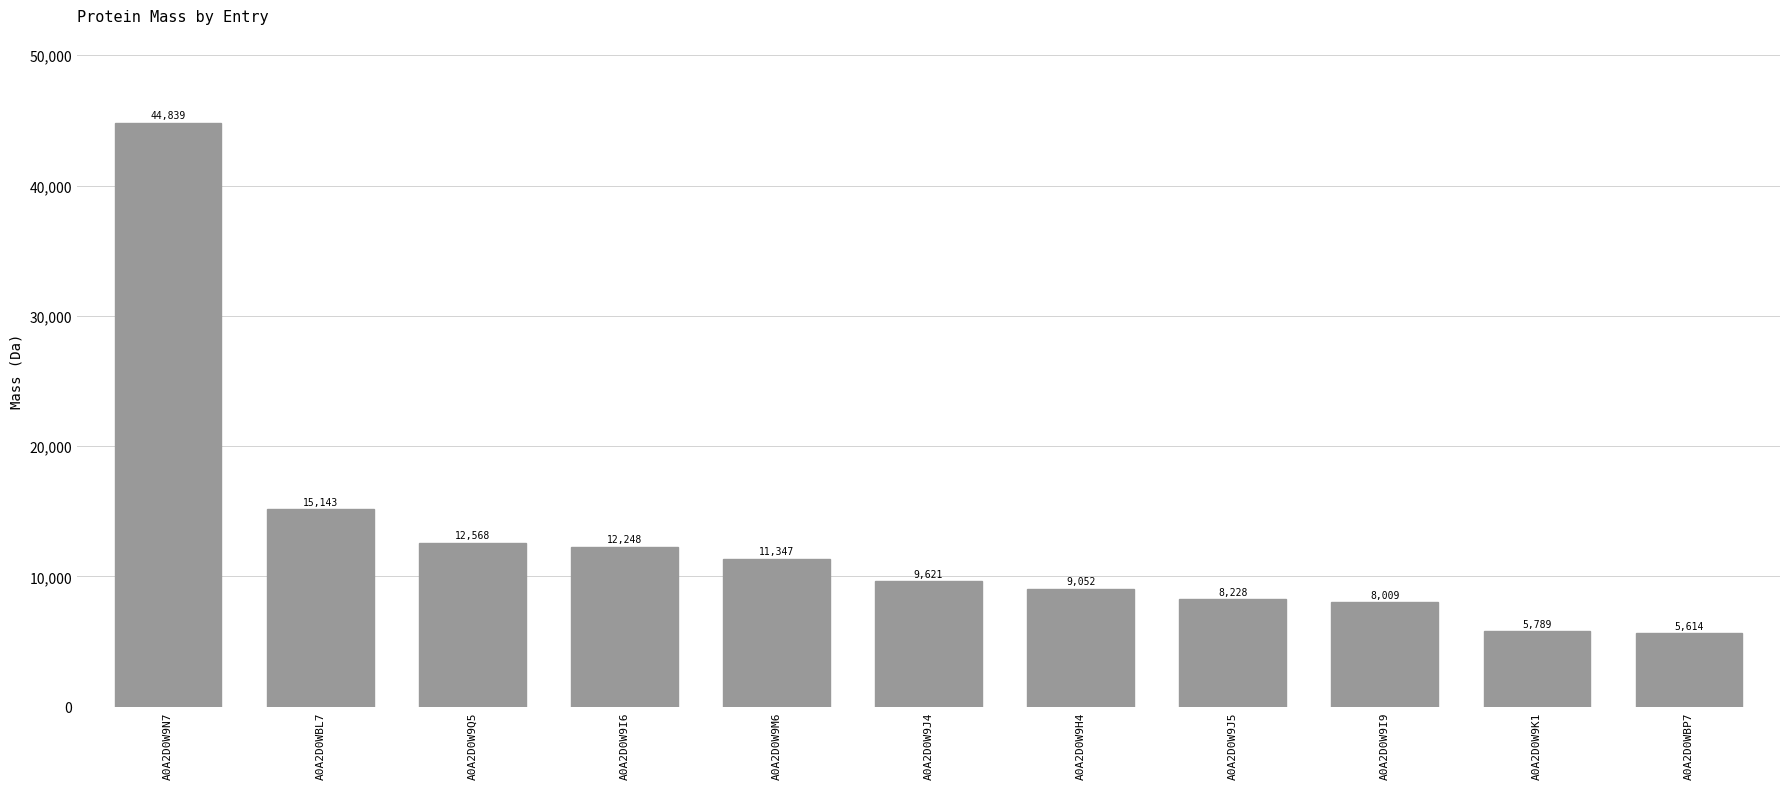

What is the label of the 2nd bar from the right?

A0A2D0W9K1